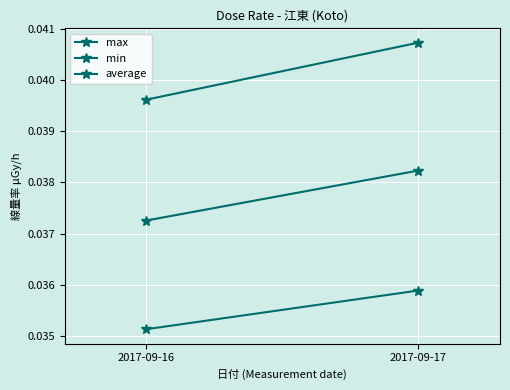

Is the value of max at 2017-09-16 greater than the value of average at 2017-09-17?

Yes